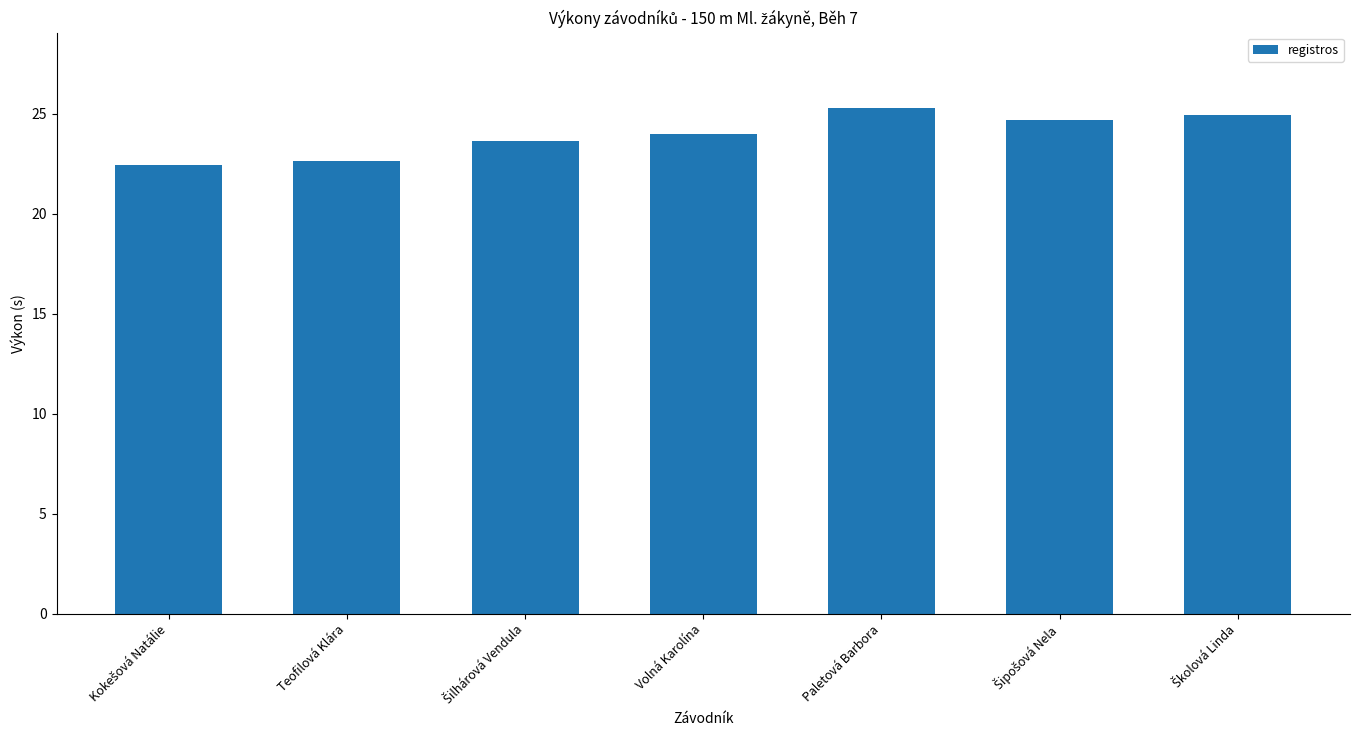

What is the sum of all values?

167.6